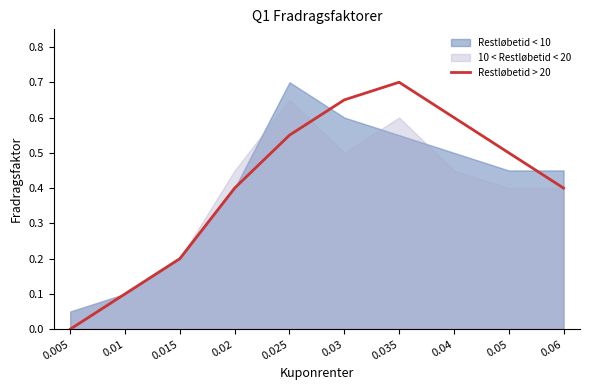

What is the greatest value displayed?

0.7